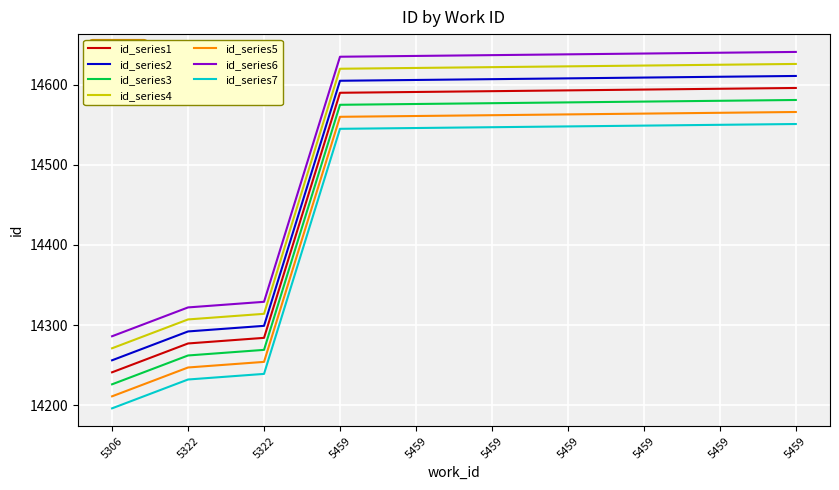

How many lines are shown in the chart?

7